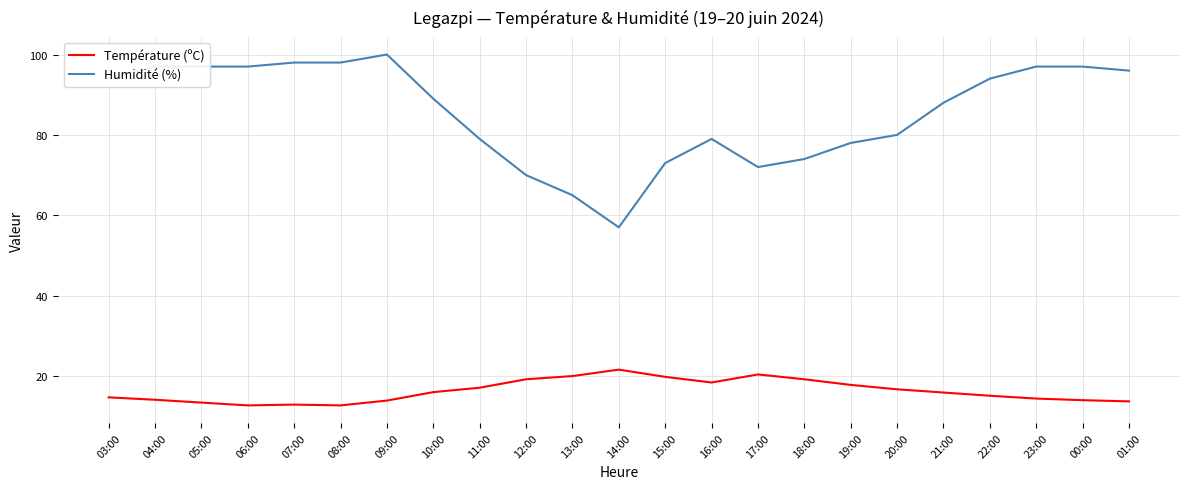

What is the highest value of the Humidité (%) series?

100.0